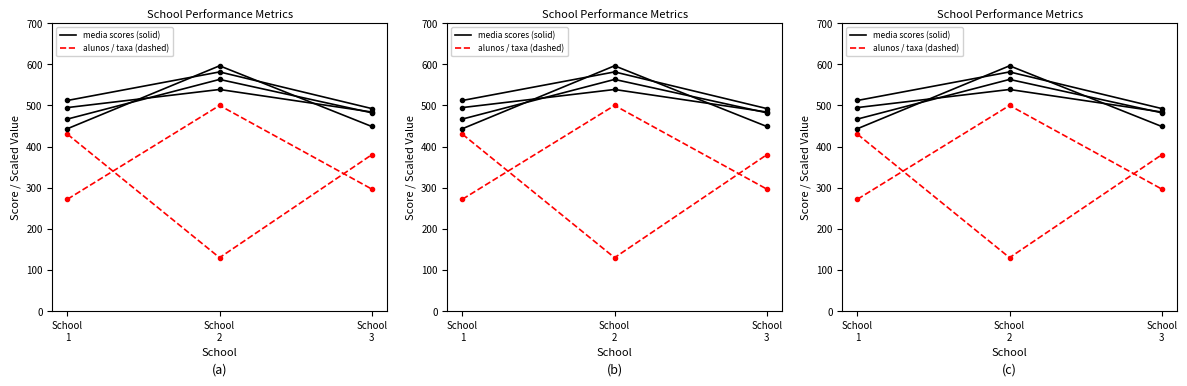

True or false: media_LC has a value of 484.1 at School
3.

True